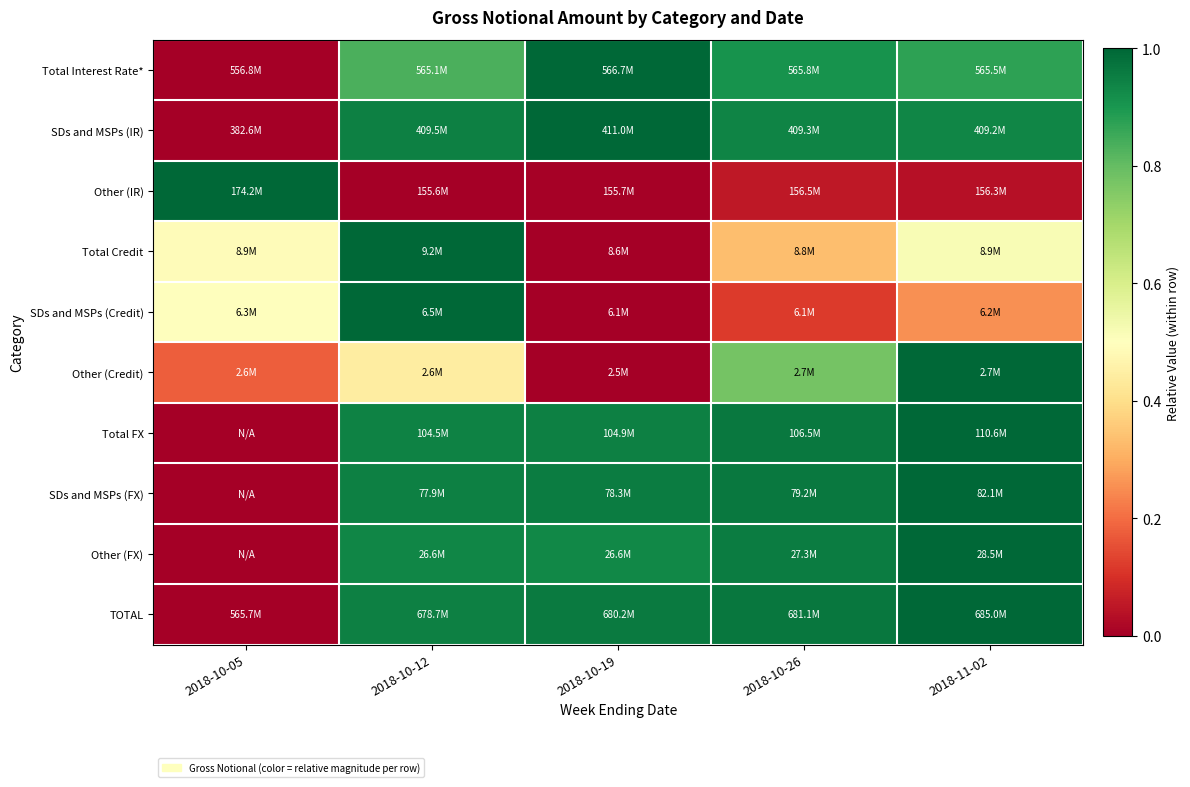

Reading left to right, extract all data points from this chart.

Total Interest Rate*: 2018-10-05=0.0	2018-10-12=0.8	2018-10-19=1.0	2018-10-26=0.9	2018-11-02=0.9
SDs and MSPs (IR): 2018-10-05=0.0	2018-10-12=0.9	2018-10-19=1.0	2018-10-26=0.9	2018-11-02=0.9
Other (IR): 2018-10-05=1.0	2018-10-12=0.0	2018-10-19=0.0	2018-10-26=0.1	2018-11-02=0.0
Total Credit: 2018-10-05=0.5	2018-10-12=1.0	2018-10-19=0.0	2018-10-26=0.3	2018-11-02=0.5
SDs and MSPs (Credit): 2018-10-05=0.5	2018-10-12=1.0	2018-10-19=0.0	2018-10-26=0.1	2018-11-02=0.3
Other (Credit): 2018-10-05=0.2	2018-10-12=0.4	2018-10-19=0.0	2018-10-26=0.8	2018-11-02=1.0
Total FX: 2018-10-05=0.0	2018-10-12=0.9	2018-10-19=0.9	2018-10-26=1.0	2018-11-02=1.0
SDs and MSPs (FX): 2018-10-05=0.0	2018-10-12=0.9	2018-10-19=1.0	2018-10-26=1.0	2018-11-02=1.0
Other (FX): 2018-10-05=0.0	2018-10-12=0.9	2018-10-19=0.9	2018-10-26=1.0	2018-11-02=1.0
TOTAL: 2018-10-05=0.0	2018-10-12=0.9	2018-10-19=1.0	2018-10-26=1.0	2018-11-02=1.0